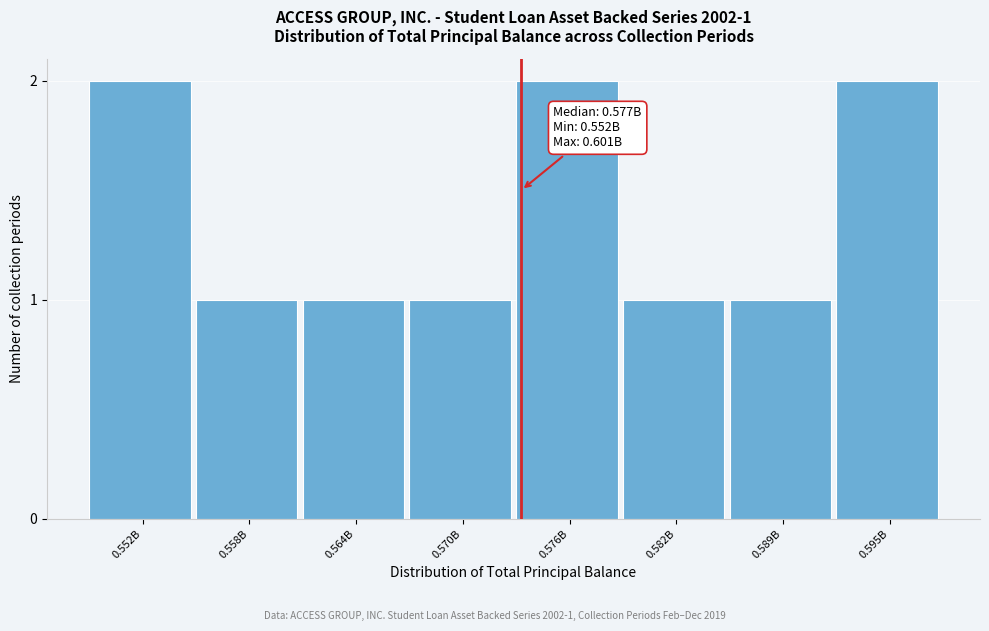

Reading right to left, transcribe all the data shown in this chart.

2	1	1	2	1	1	1	2